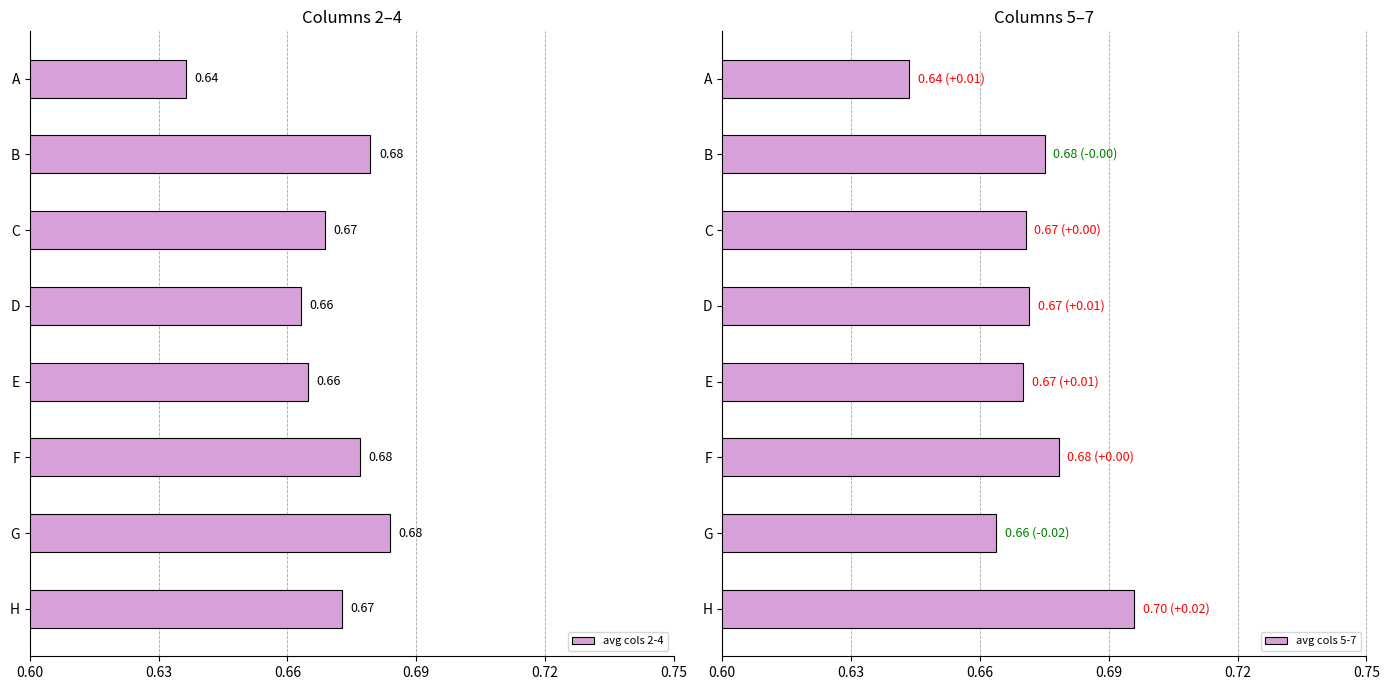

At which label is avg cols 2-4 closest to 0?

A